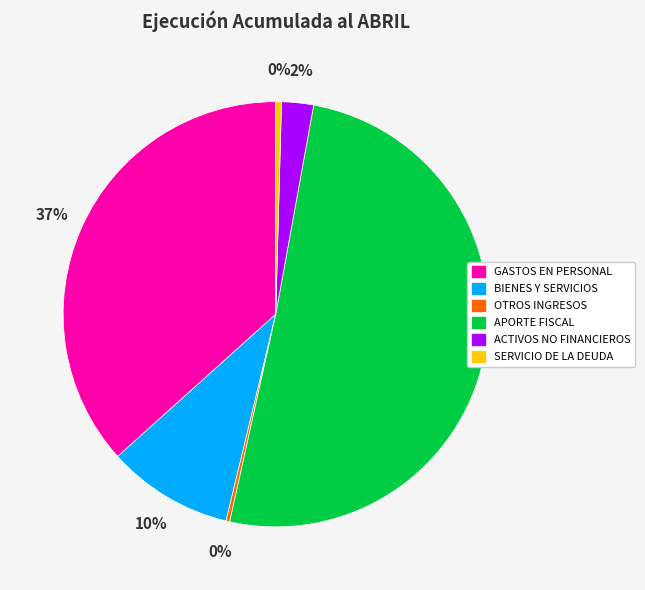

To the nearest percent, what is the average slice percentage?

17%